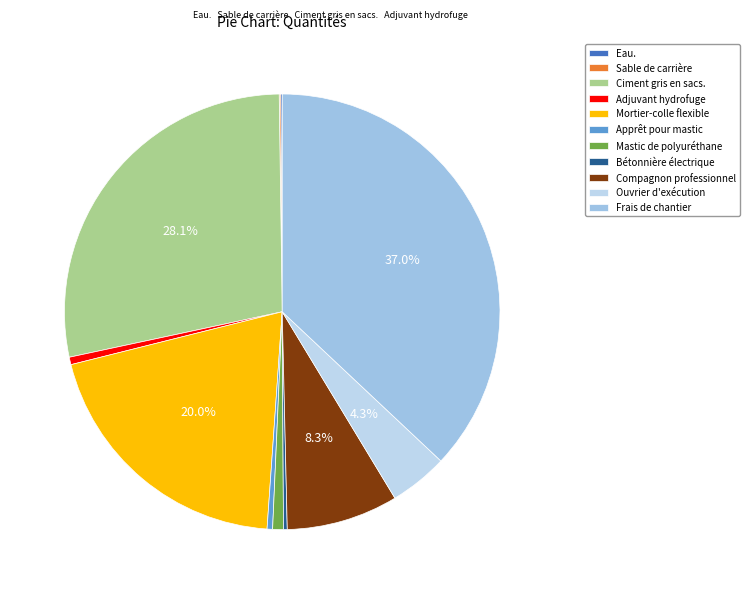

Rank the categories by value from highest to lowest.

Frais de chantier, Ciment gris en sacs., Mortier-colle flexible, Compagnon professionnel, Ouvrier d'exécution, Mastic de polyuréthane, Adjuvant hydrofuge, Apprêt pour mastic, Bétonnière électrique, Eau., Sable de carrière